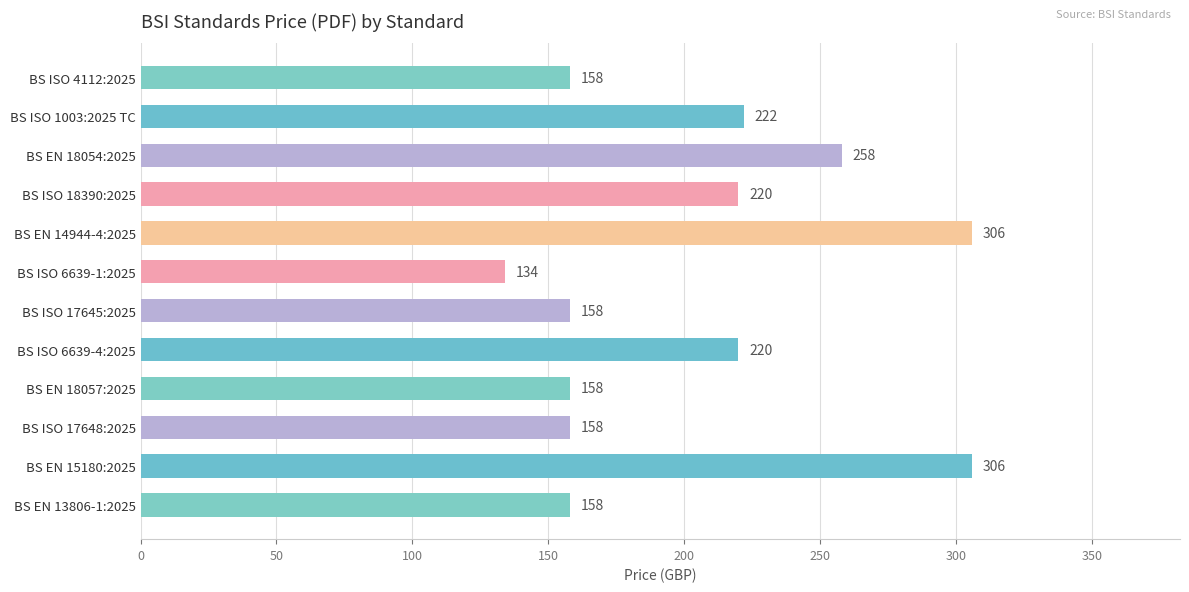

The chart shows a value of 482 at BS EN 15180:2025. True or false?

False